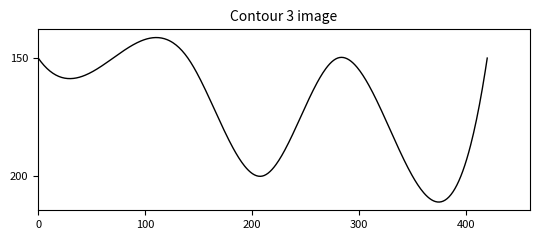

Does the chart display data point markers on the line(s)?

No